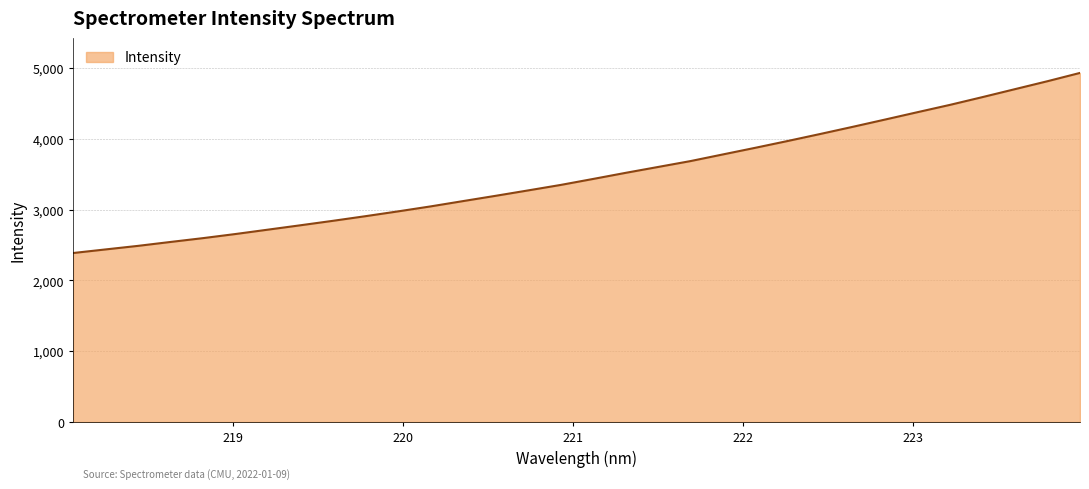

What is the maximum value shown in the chart?

4928.4